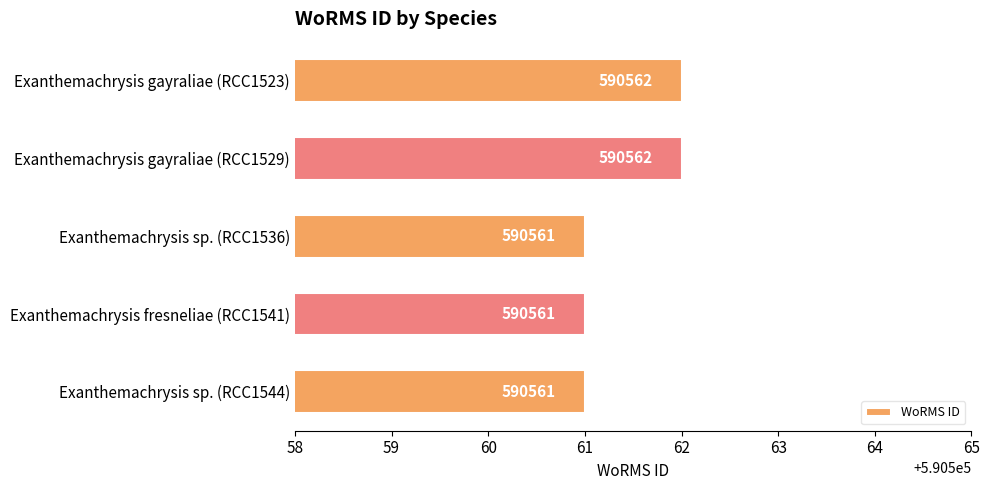

What is the label of the 2nd bar from the top?

Exanthemachrysis gayraliae (RCC1529)